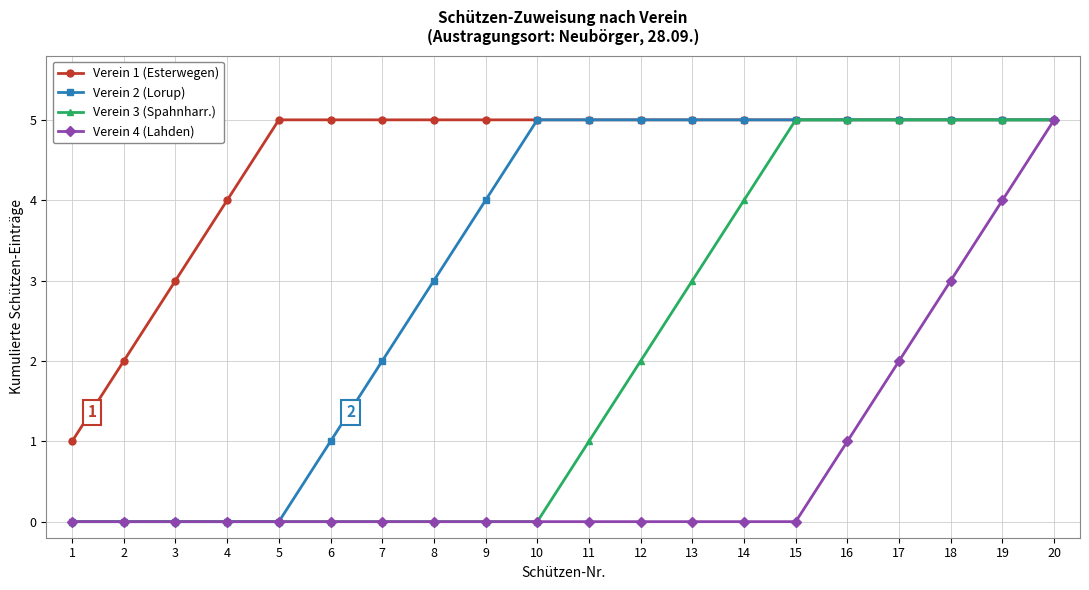

Rank the series by their average value, from lowest to highest.

Verein 4 (Lahden), Verein 3 (Spahnharr.), Verein 2 (Lorup), Verein 1 (Esterwegen)